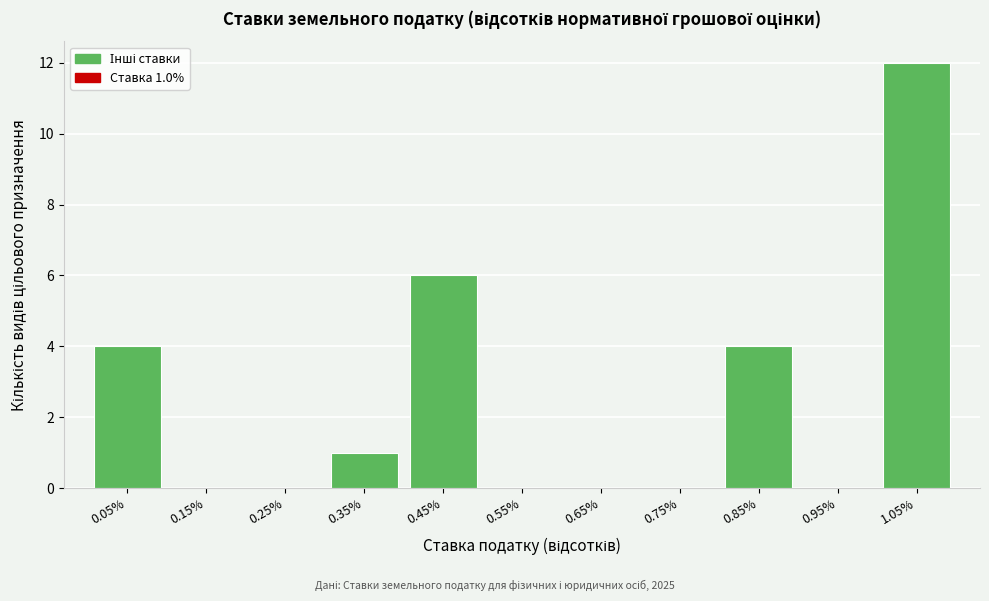

Over which range of the x-axis is the bar tallest?

1.0 to 1.1